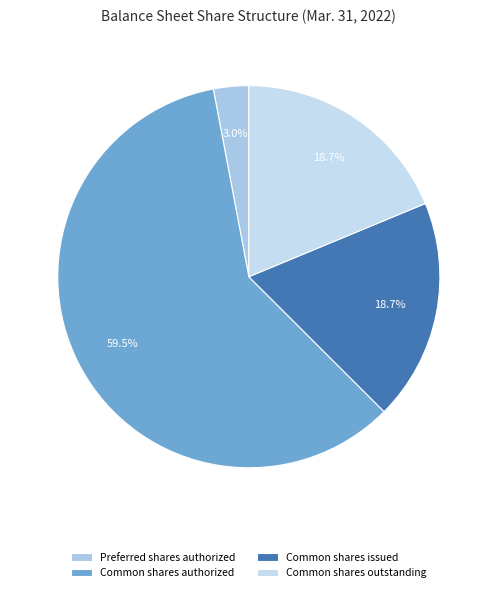

Which slice is the smallest?

Preferred shares authorized